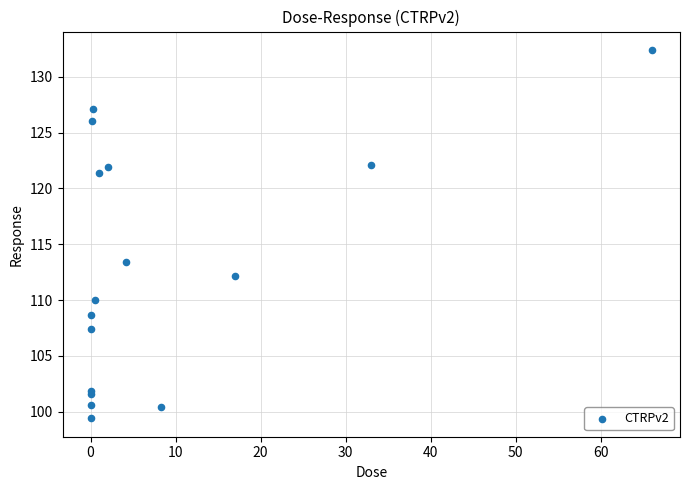

What Y value in the scatter plot is closest to 115?

113.4